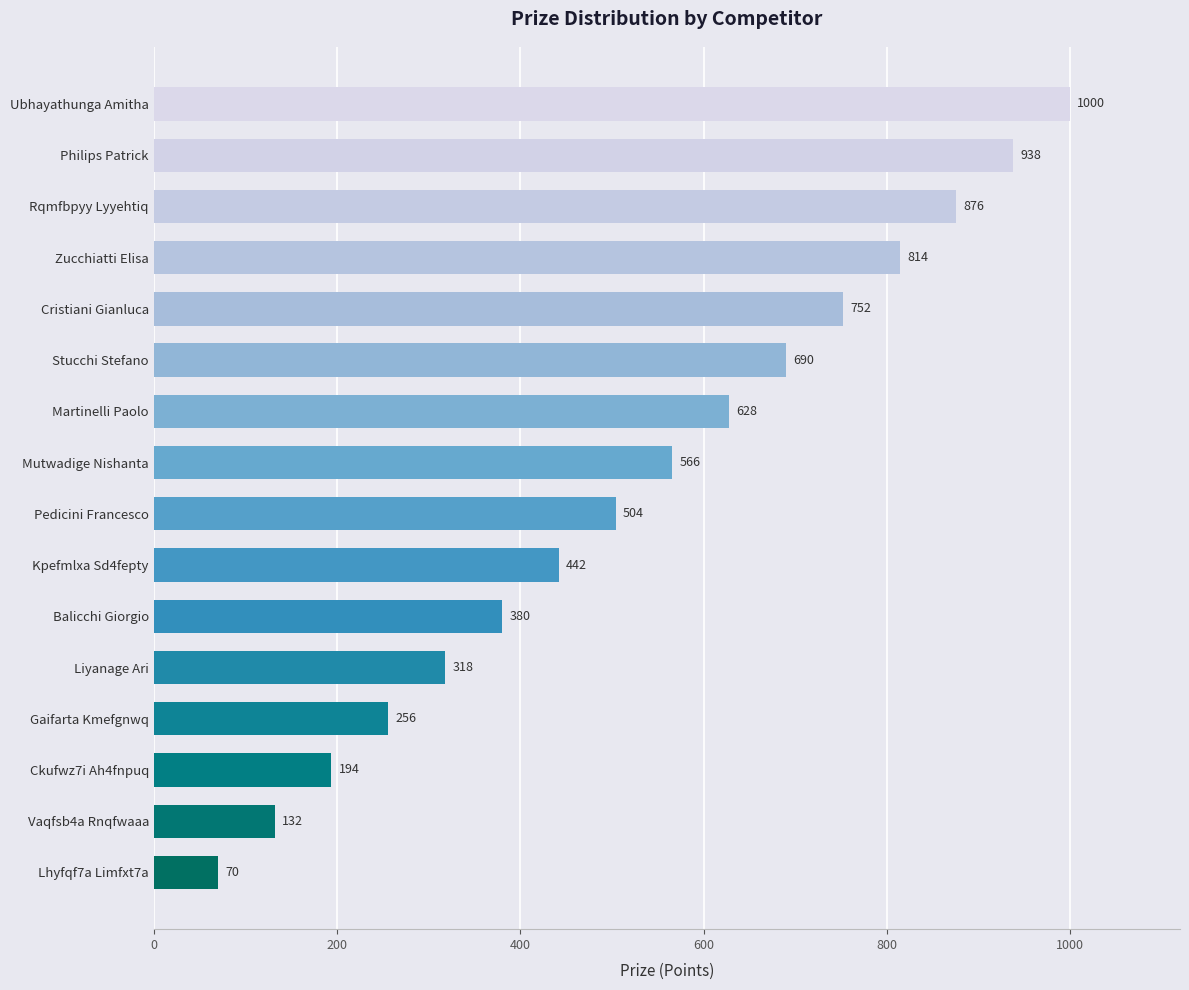

What is the label of the 5th bar from the bottom?

Liyanage Ari